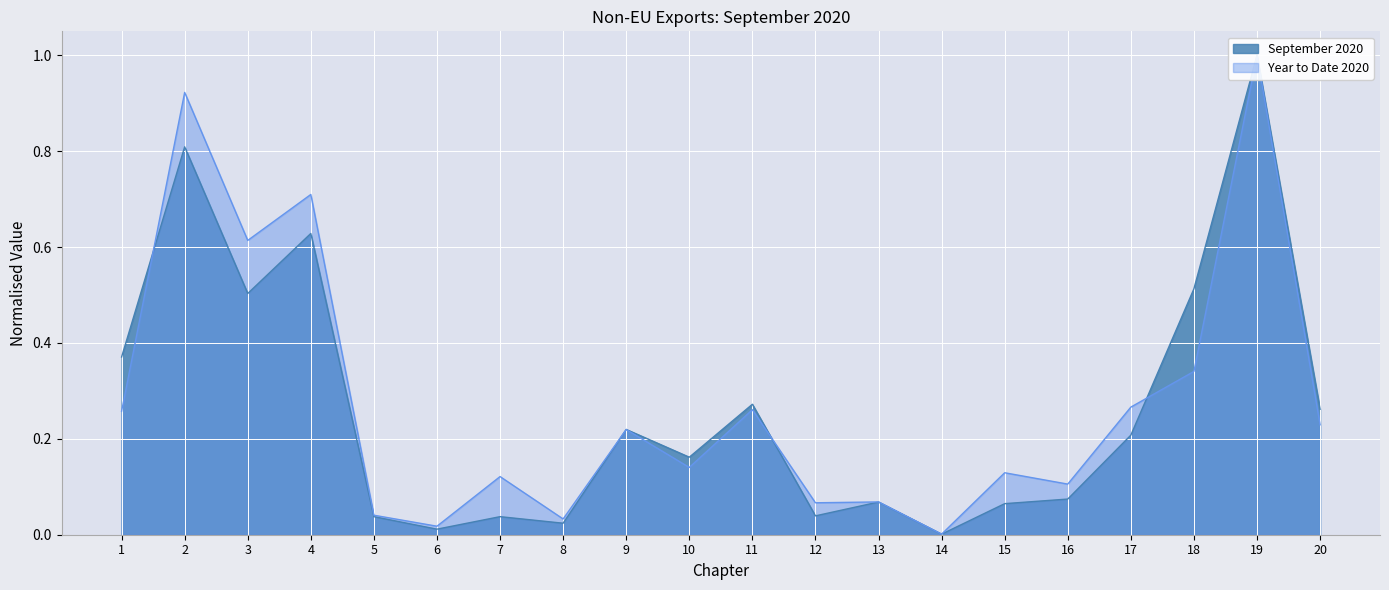

Between 13 and 3, which is larger?

3